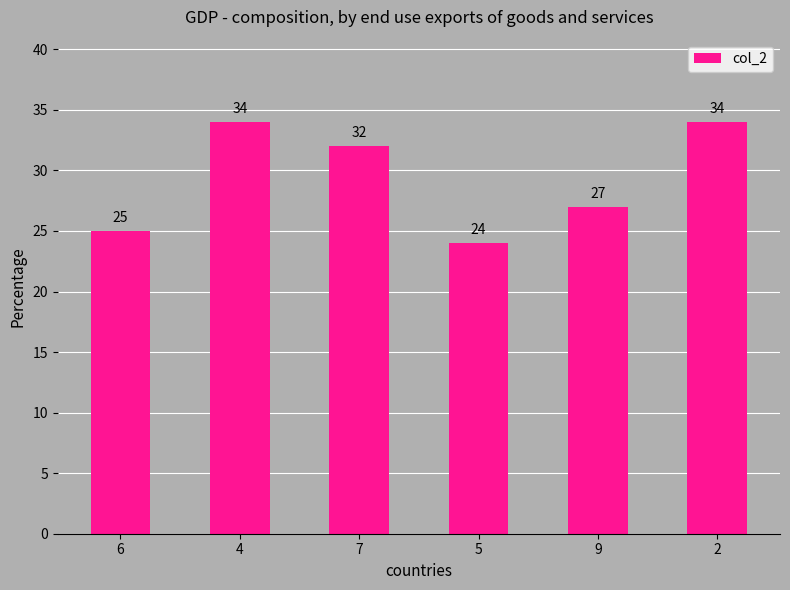

Reading left to right, transcribe all the data shown in this chart.

25	34	32	24	27	34